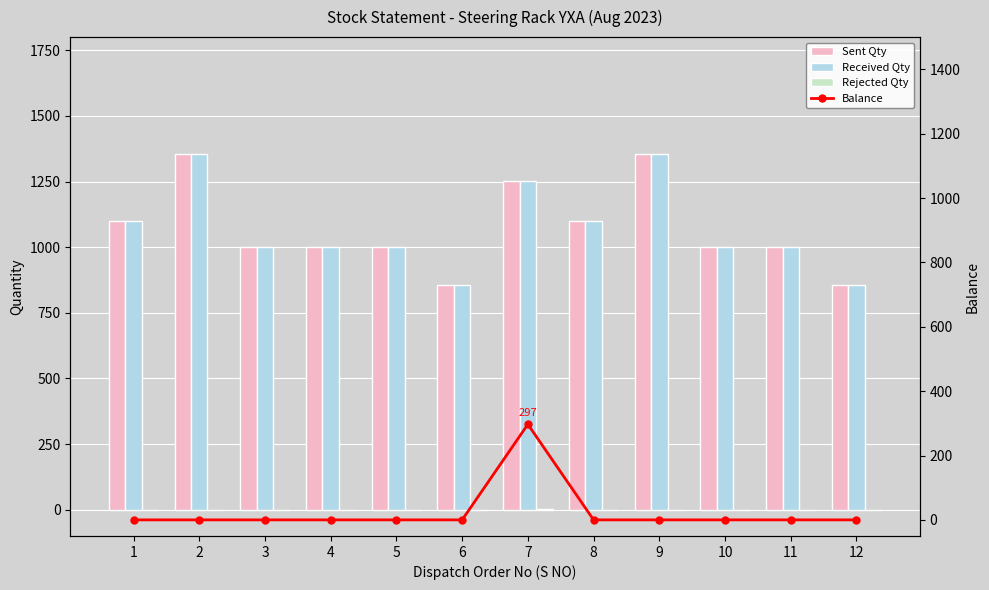

Are the bars grouped side by side (vs. stacked)?

Yes